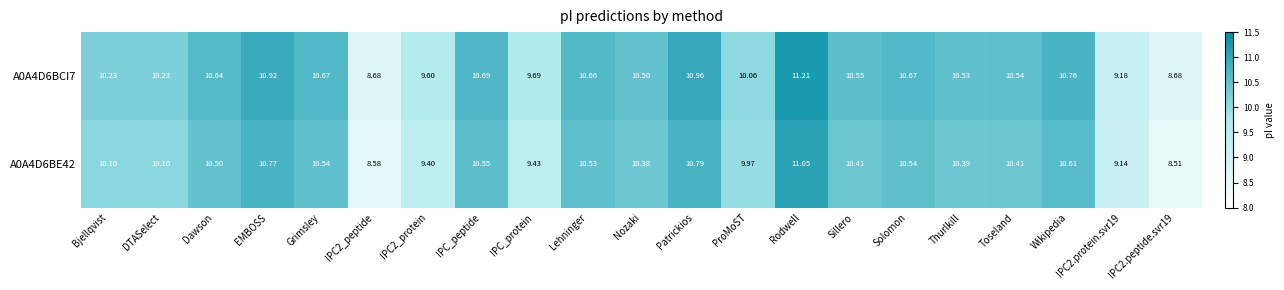

How many data points in A0A4D6BE42 are above 10?

15